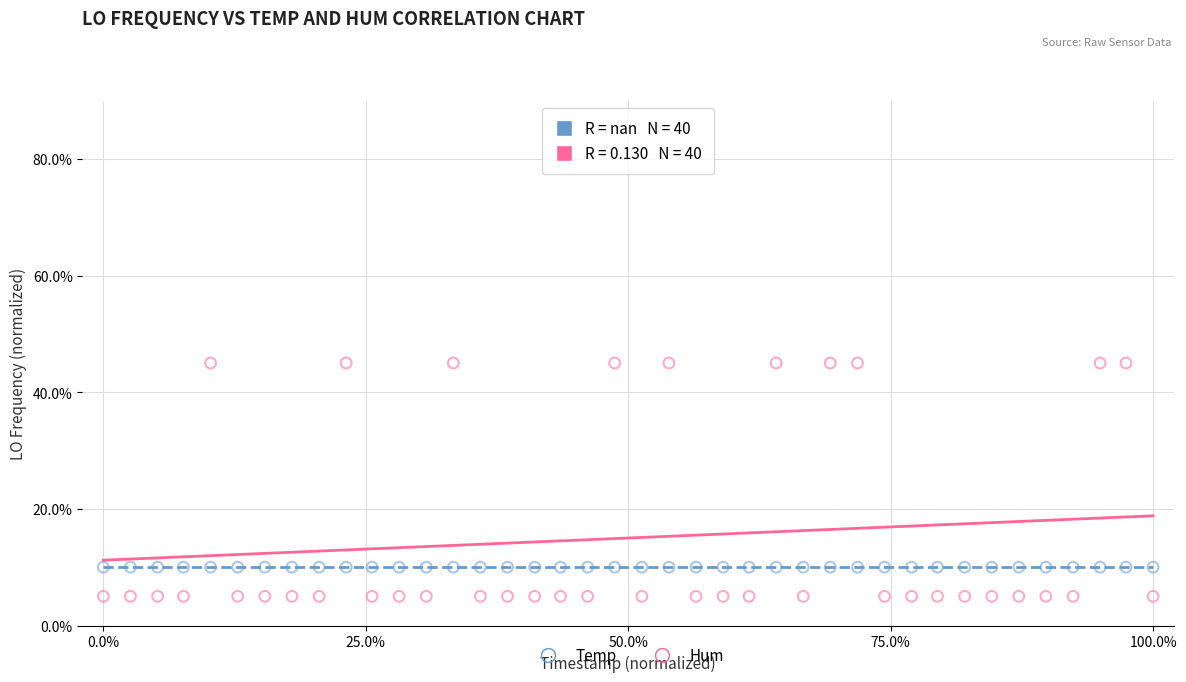

Which series reaches the minimum Y coordinate?

Hum